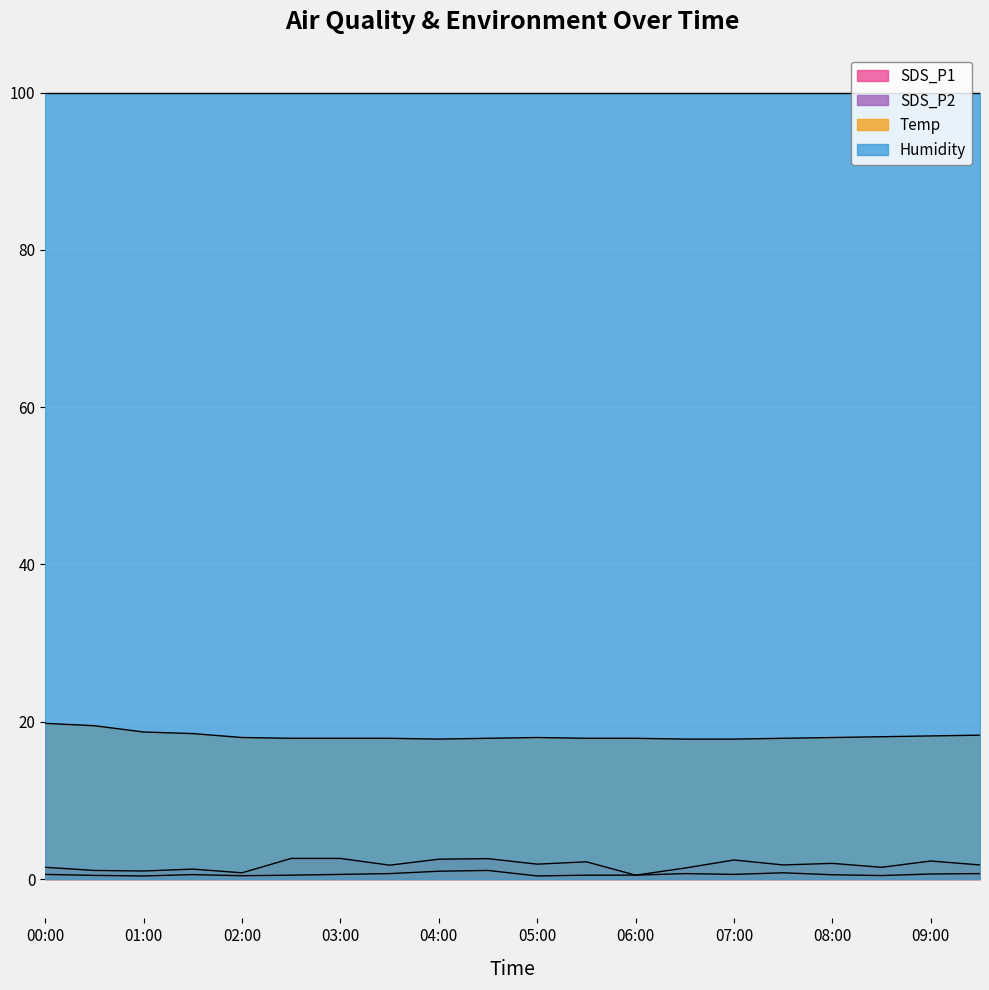

What is the maximum value for Temp?

19.8